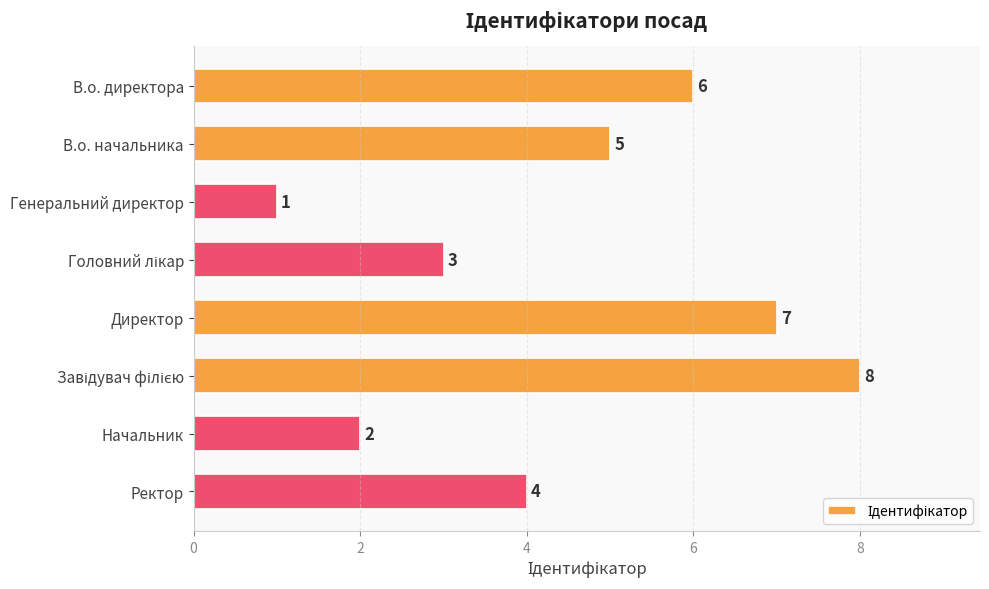

What is the difference between the maximum and minimum values?

7